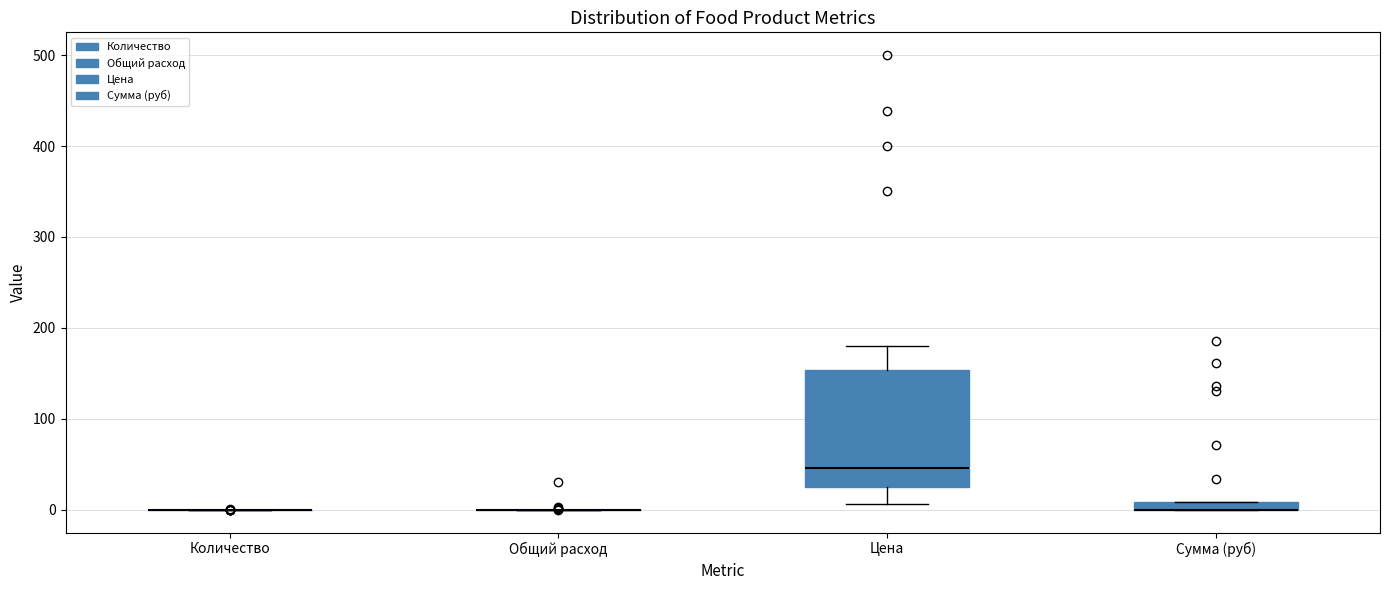

Which box is the tallest, from its lower edge to its upper edge?

Цена